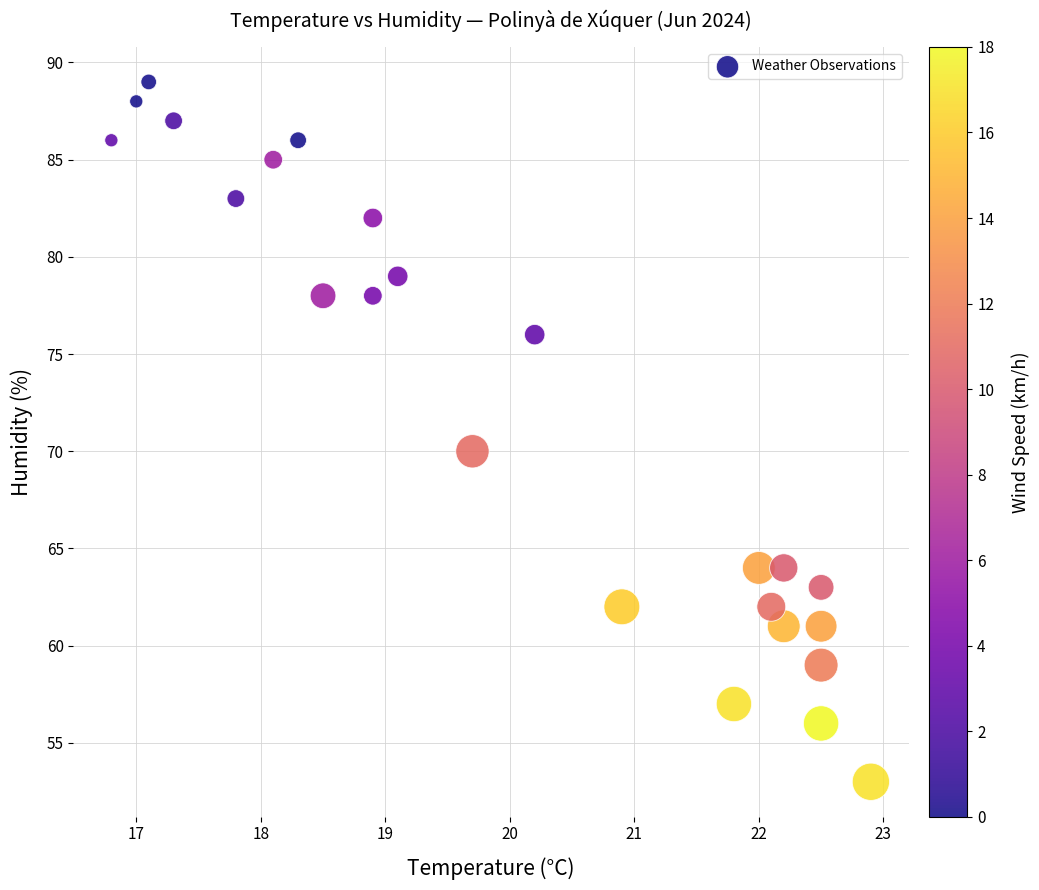

What is the range of Y values (max minus min)?

36